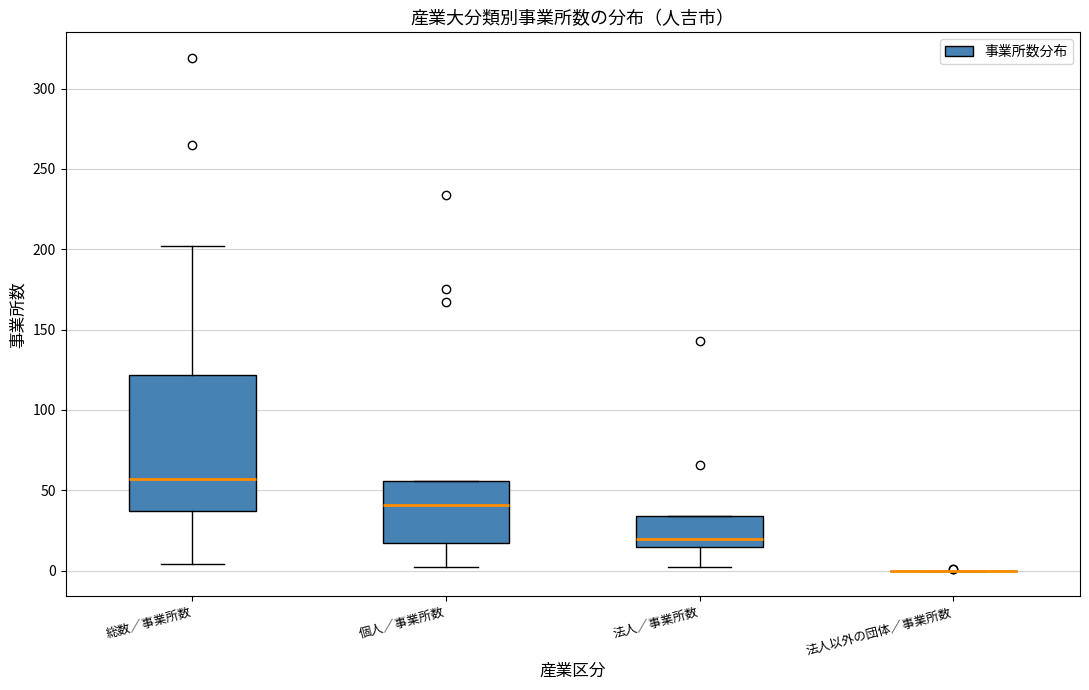

Comparing the boxes themselves (not the whiskers), which one is the tallest?

総数／事業所数